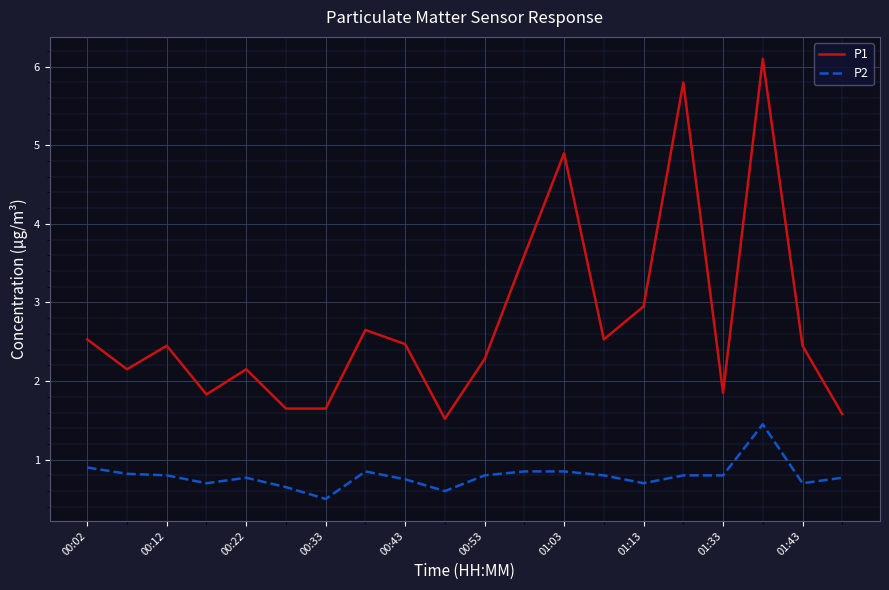

What are all the series names shown in the legend?

P1, P2